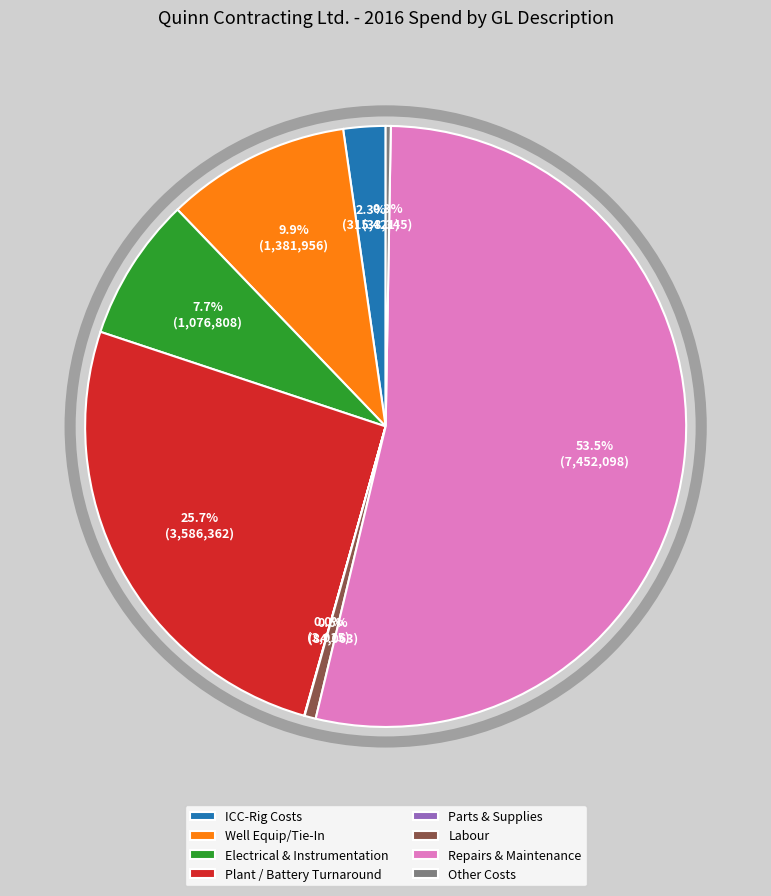

To the nearest percent, what portion does ICC-Rig Costs represent?

2%